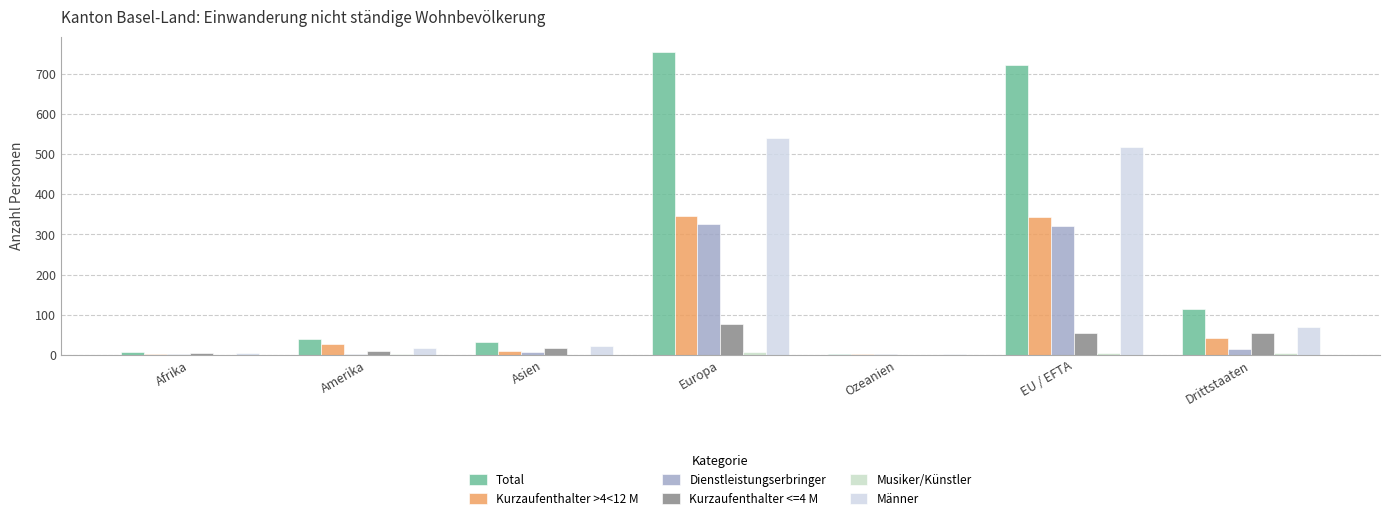

What is the maximum value shown in the chart?

755